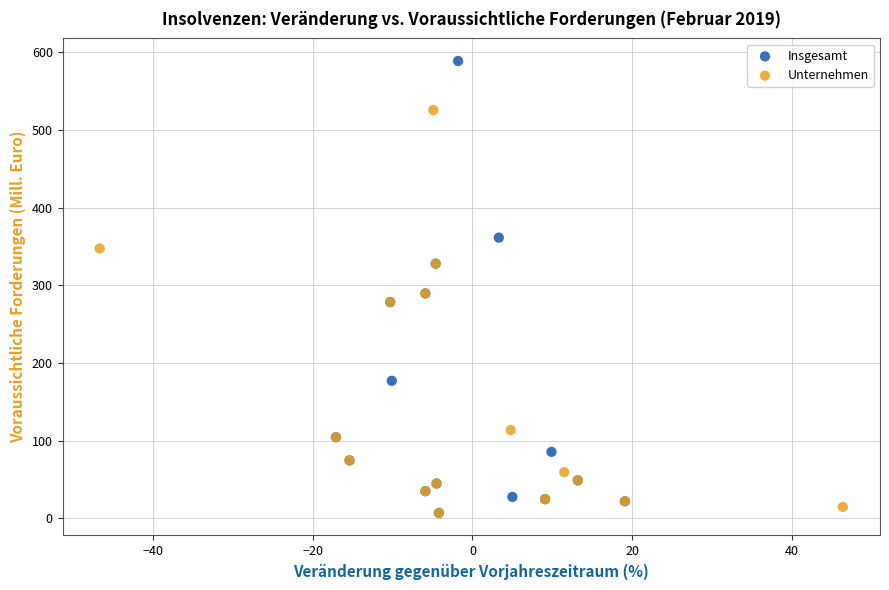

Which series reaches the maximum Y coordinate?

Insgesamt